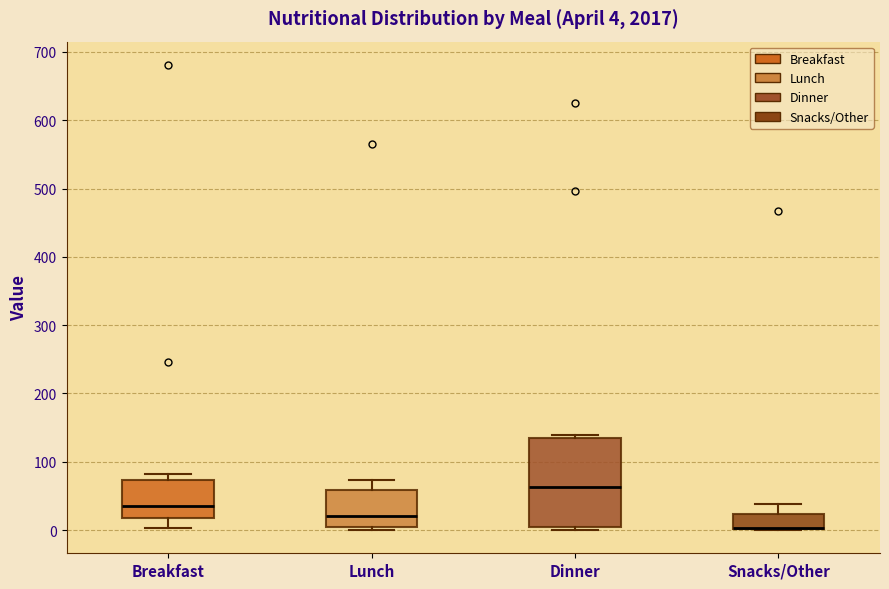

Comparing the boxes themselves (not the whiskers), which one is the tallest?

Dinner